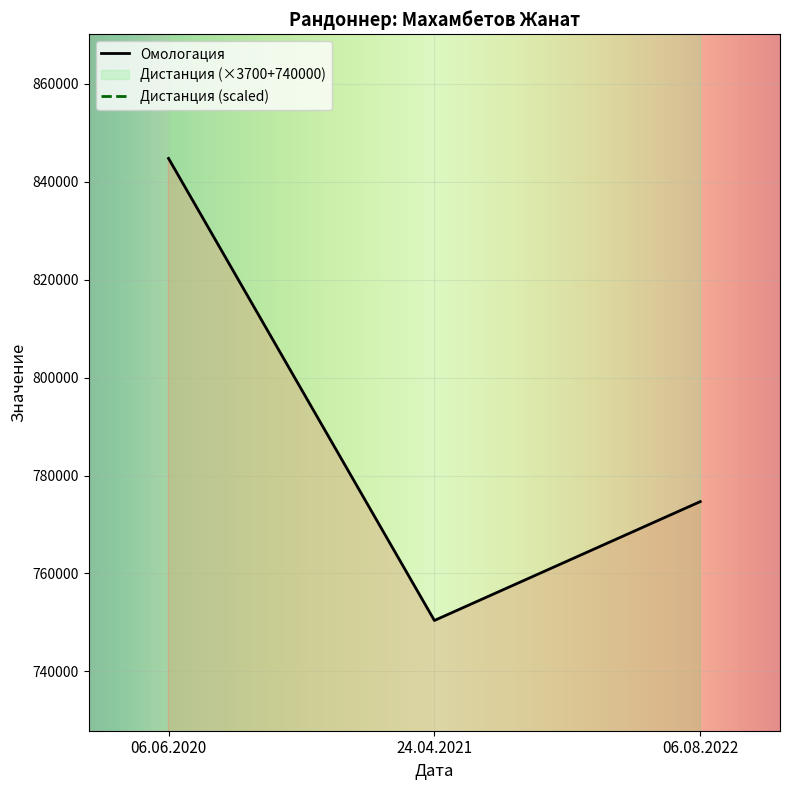

Is this an area chart (filled region under the line)?

No